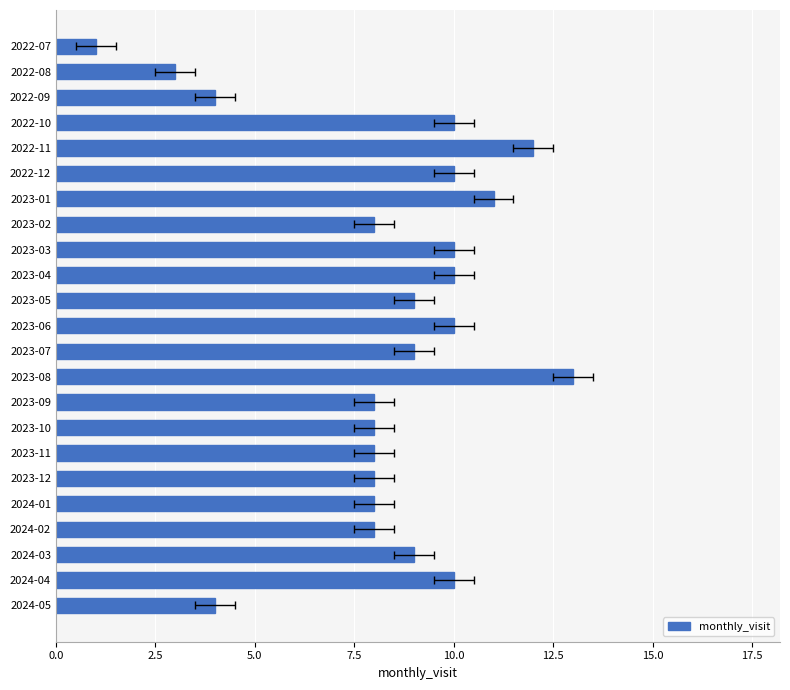

What is the sum of the values at 2022-12 and 2024-05?

14